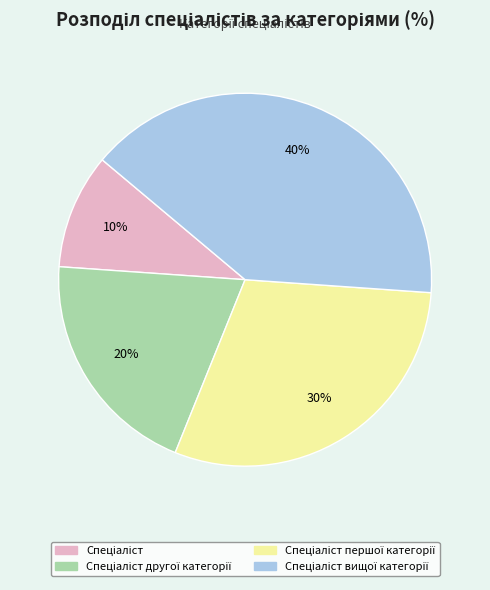

Is there any slice that represents more than half of the pie?

No